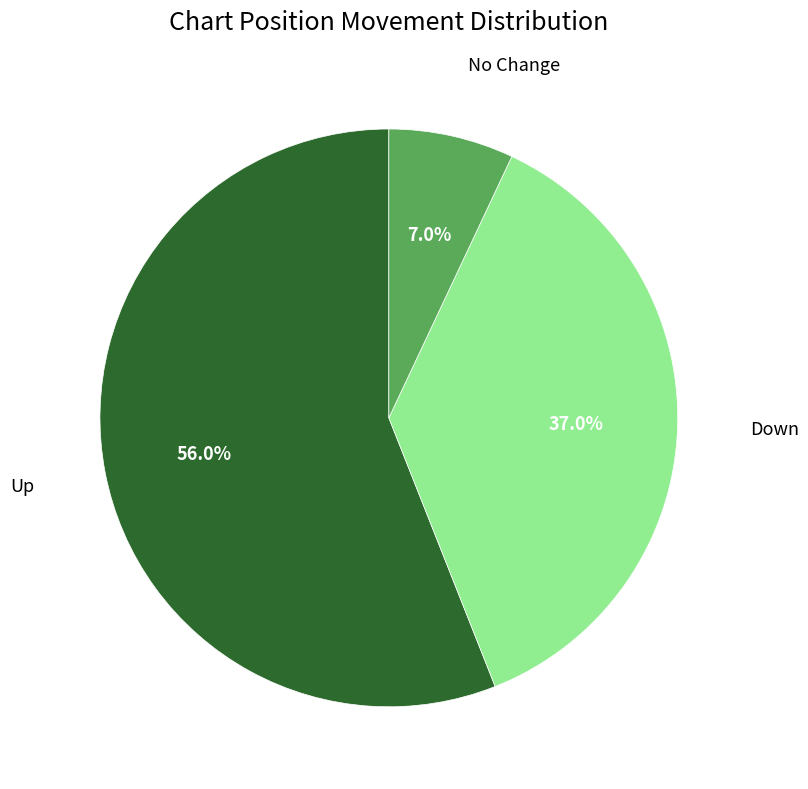

Count the number of slices in the pie.

3